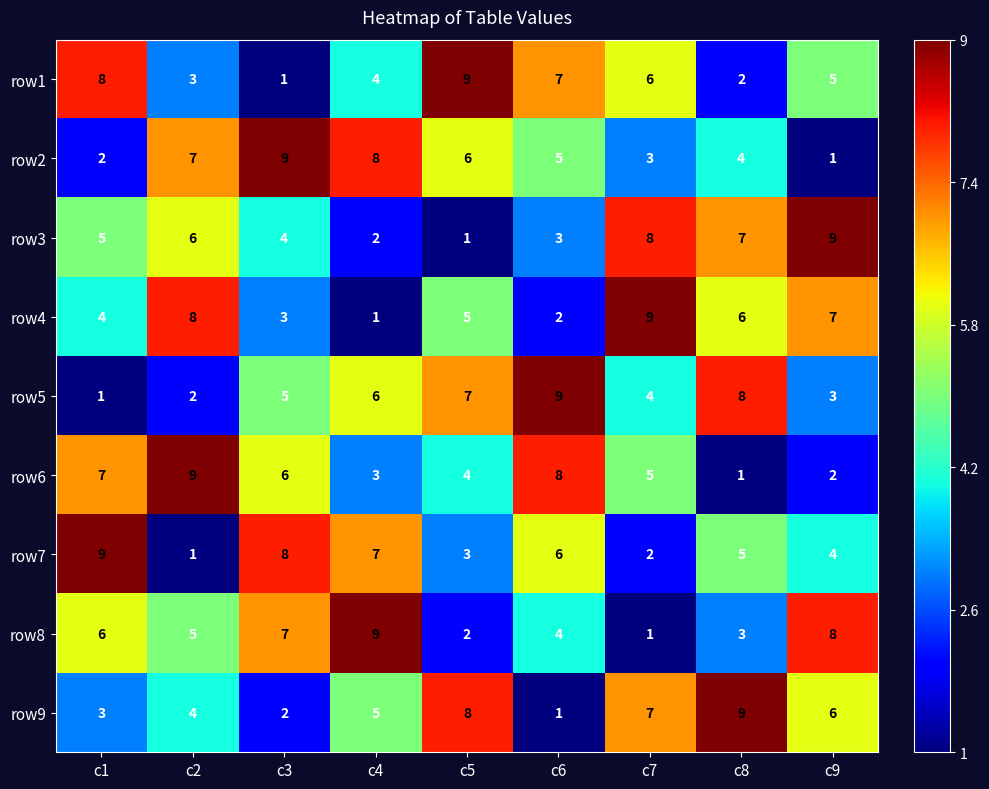

Is the value of row9 at c7 greater than the value of row5 at c6?

No